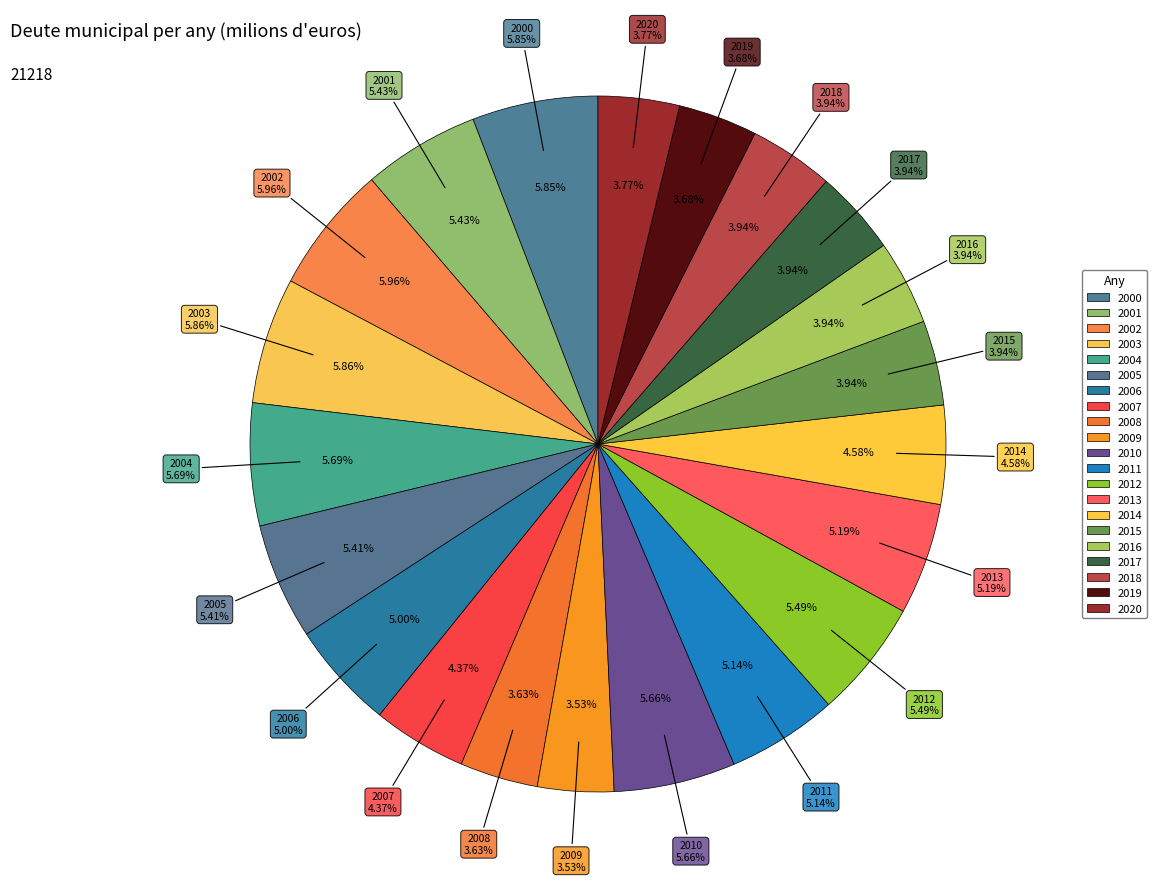

What is the largest slice in the pie chart?

2002